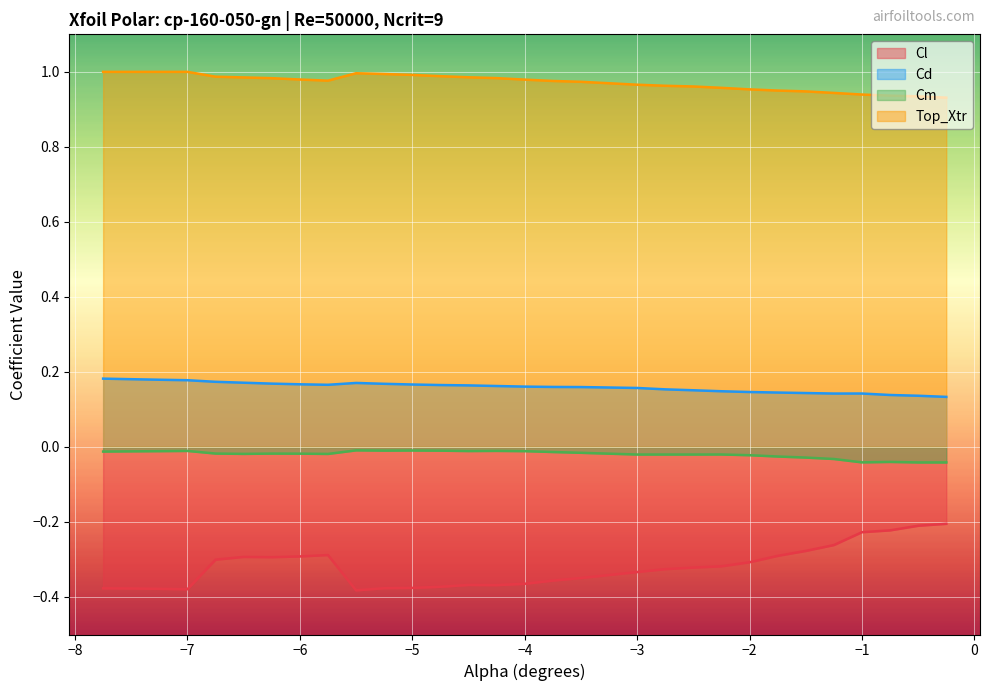

Which series has the largest total across all categories?

Top_Xtr